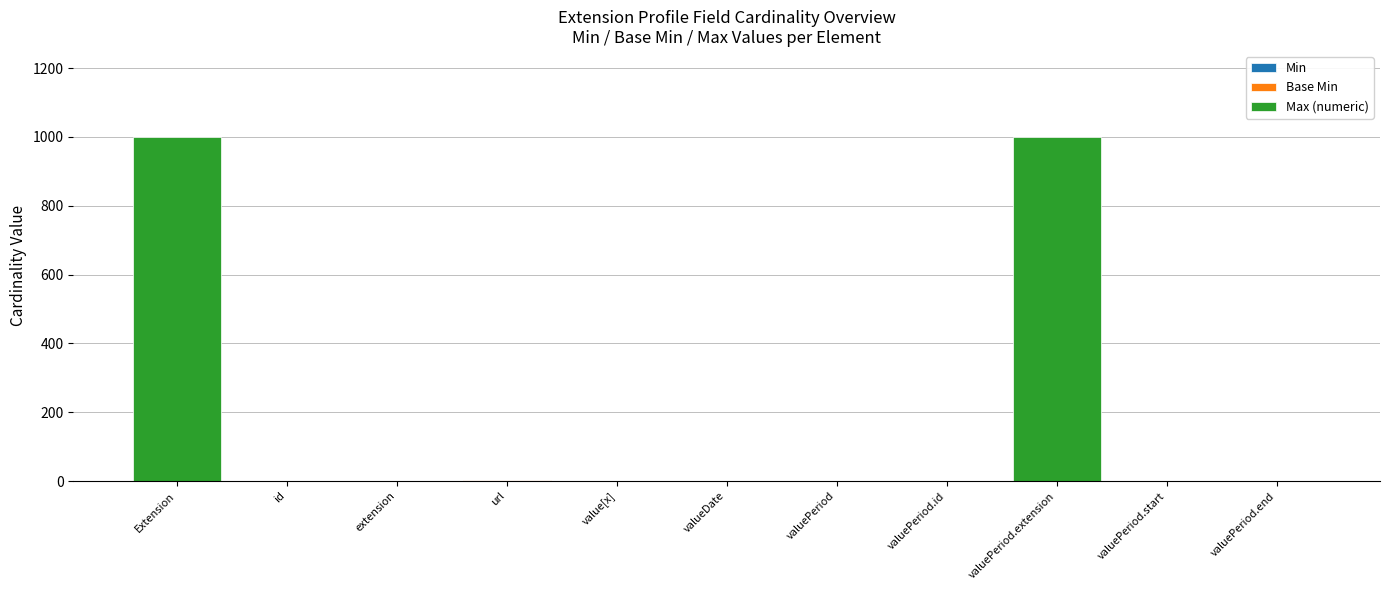

What is the total value across all series at Extension?

999